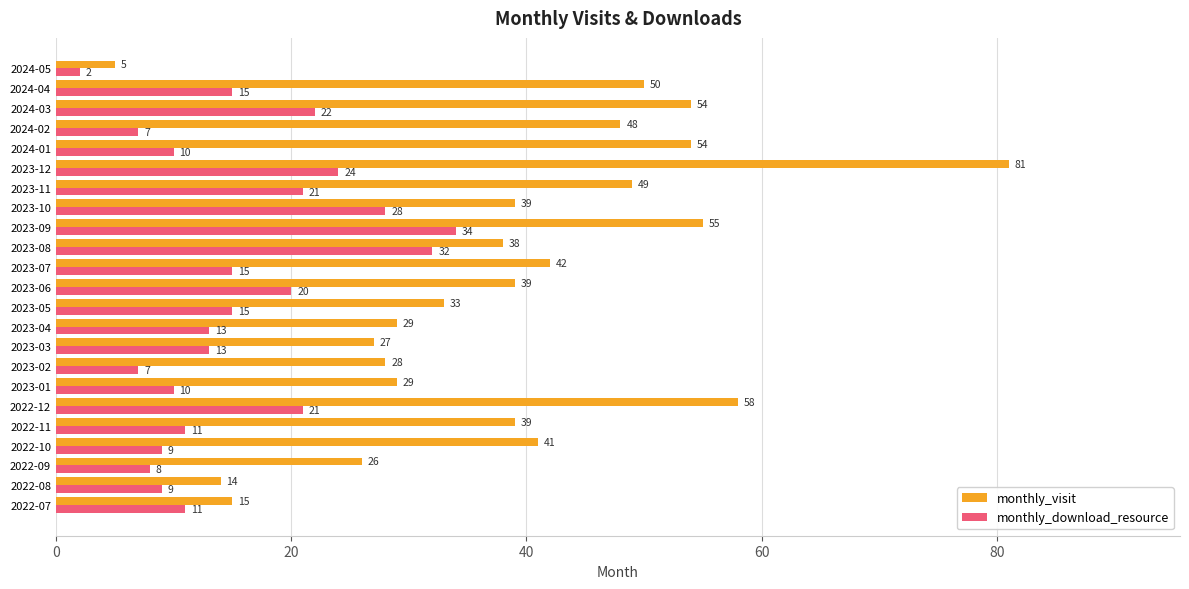

What is the approximate value of monthly_visit at 2023-01?

29